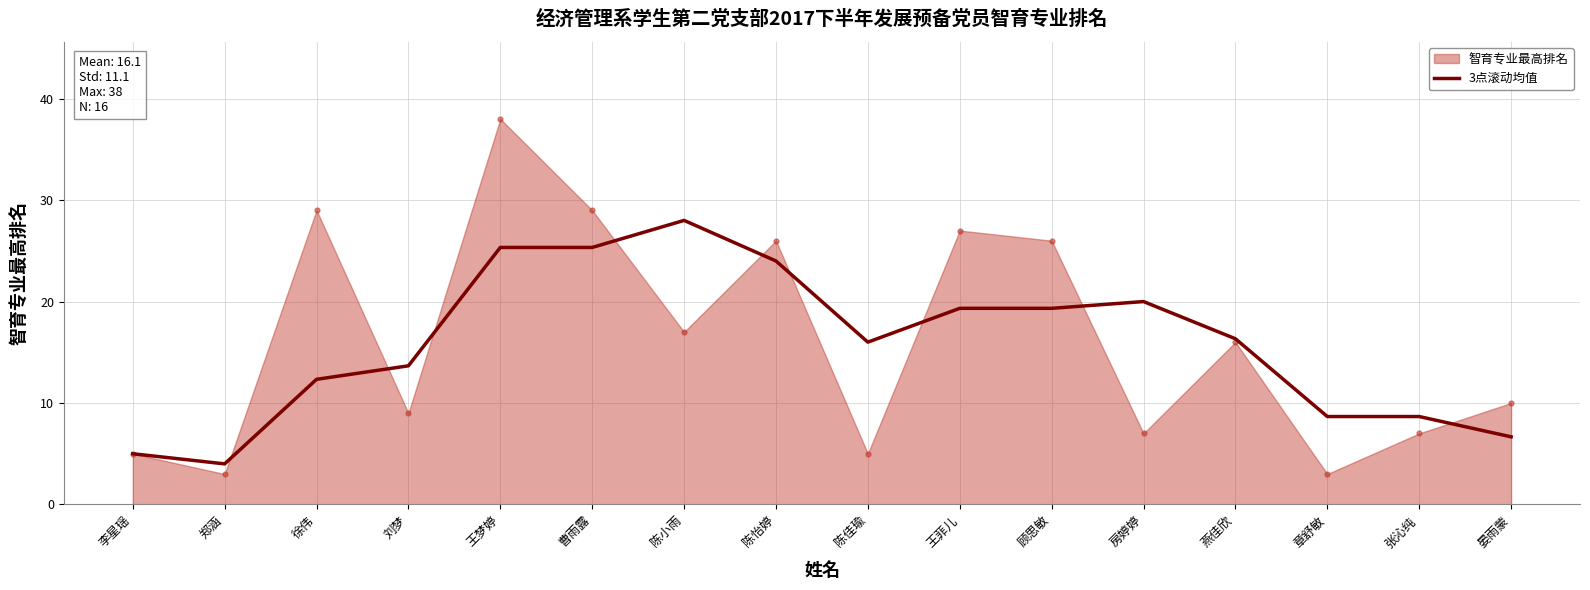

True or false: 3点滚动均值 has a value of 24.0 at 陈怡婷.

True